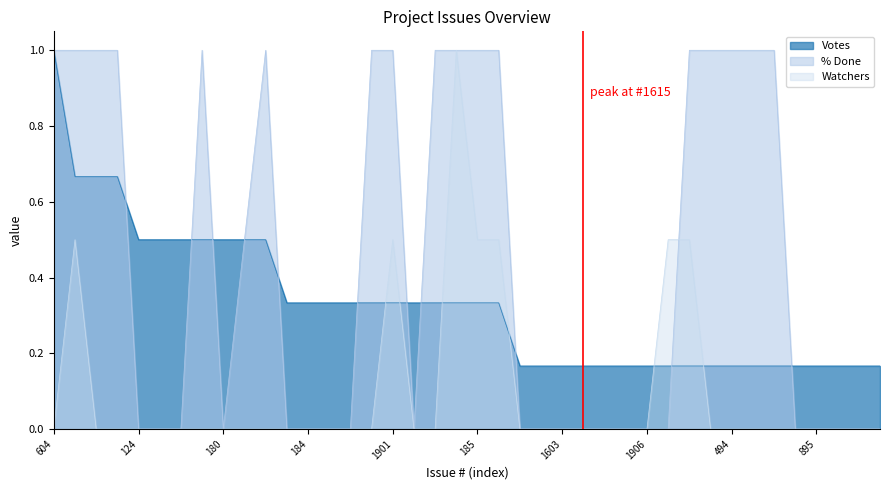

What is the difference between the maximum and second lowest values in the % Done series?

1.0